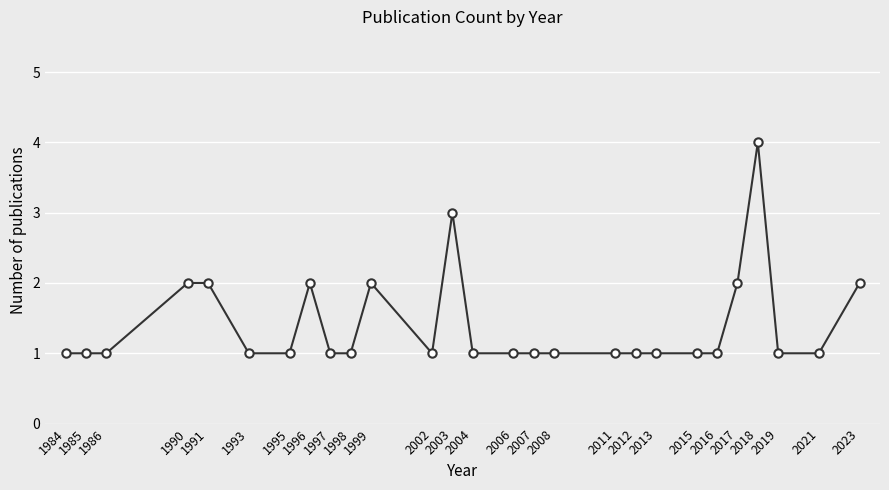

How many categories are shown in the chart?

27